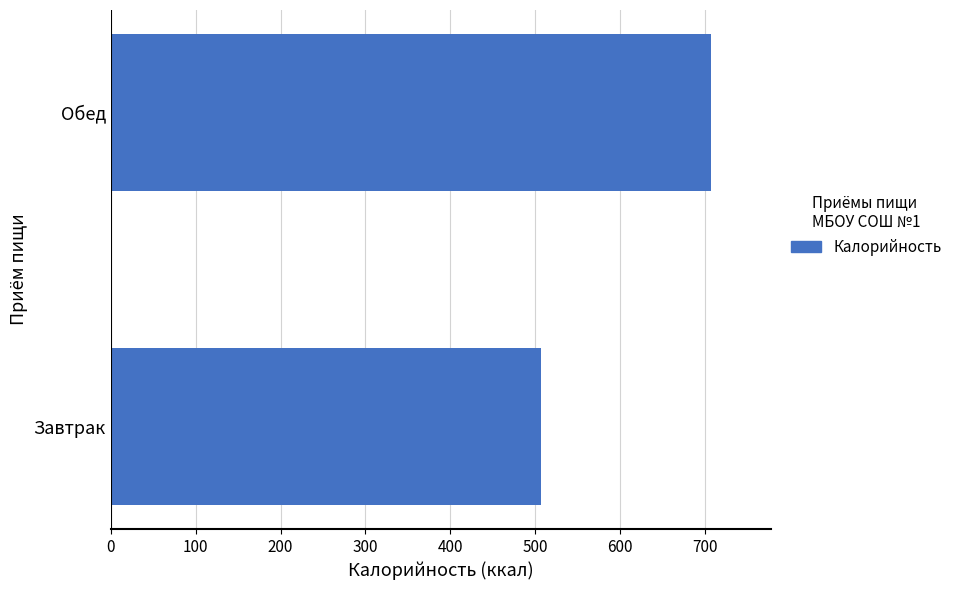

What is the difference between the maximum and minimum values?

199.6